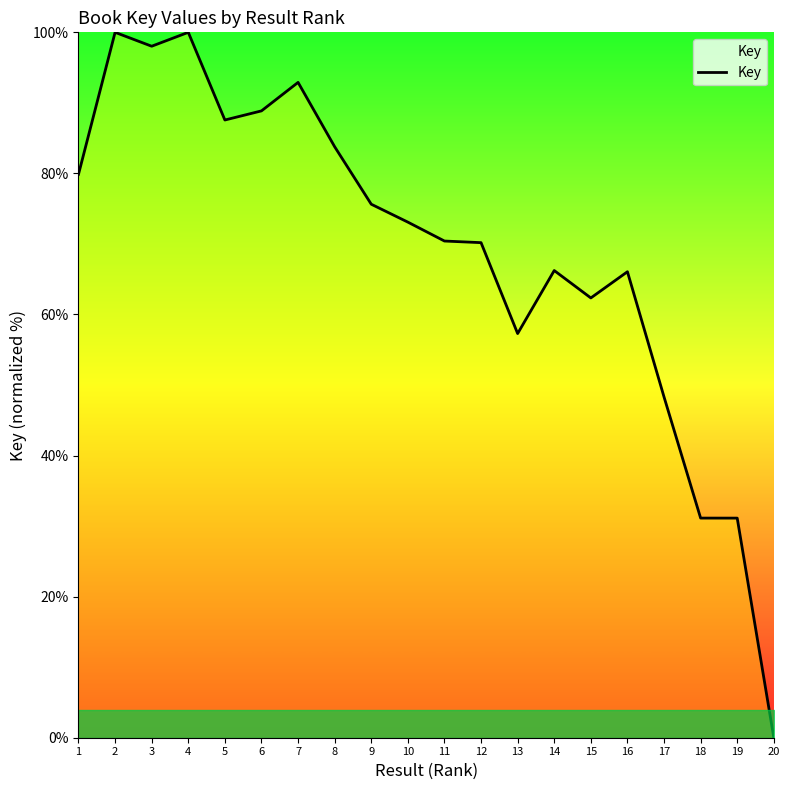

What is the change in value from 2 to 8?

-16.2